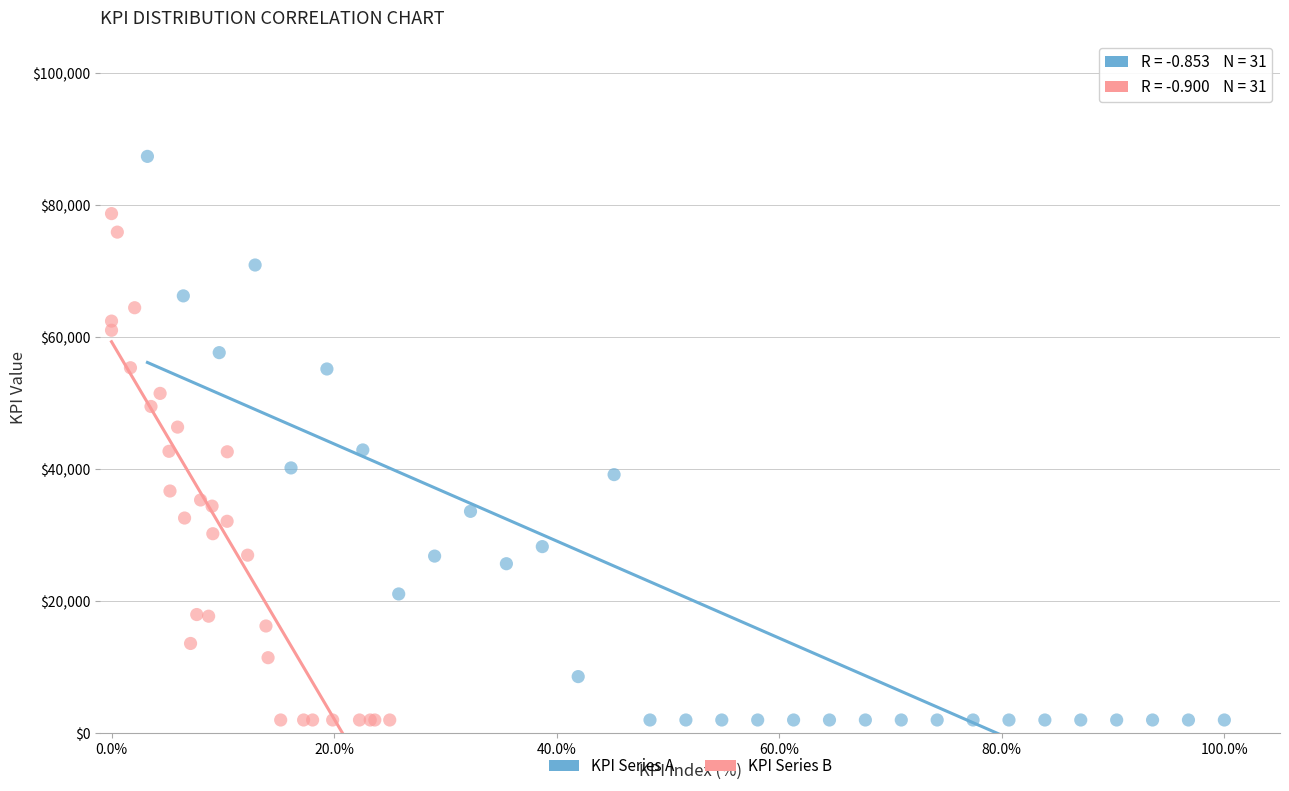

Which series has the widest spread of Y values?

KPI Series A